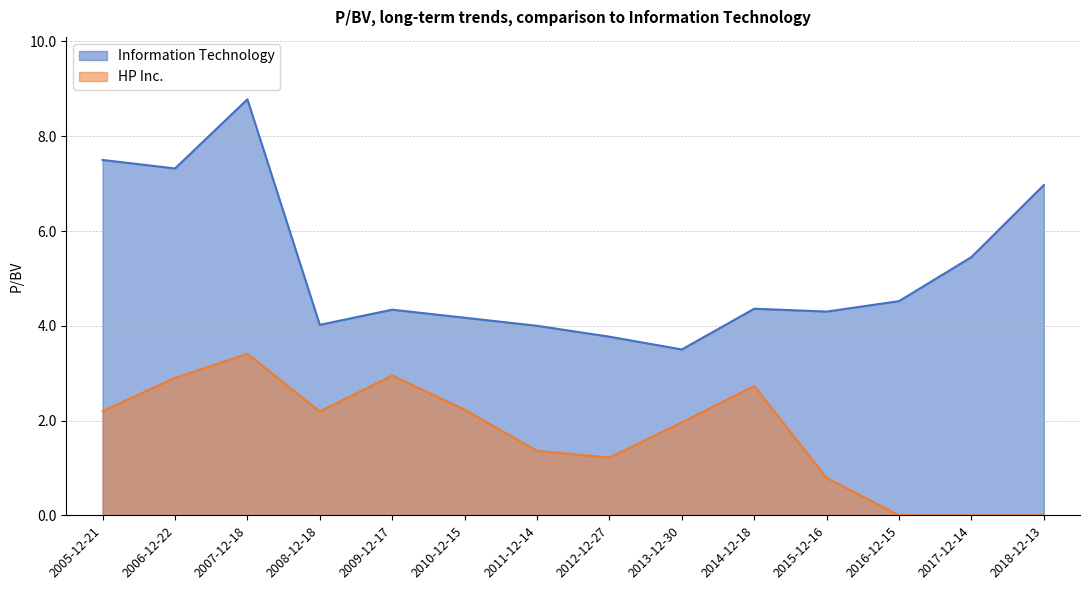

True or false: Information Technology and HP Inc. cross at least once.

False